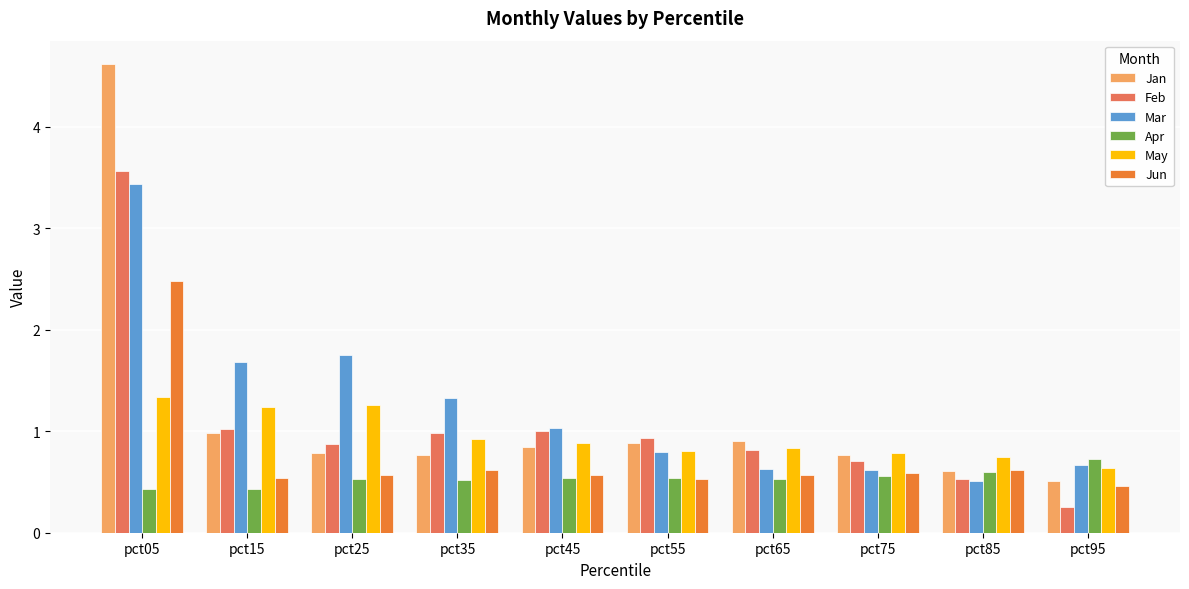

What is the difference between the maximum and minimum values in the Jan series?

4.1